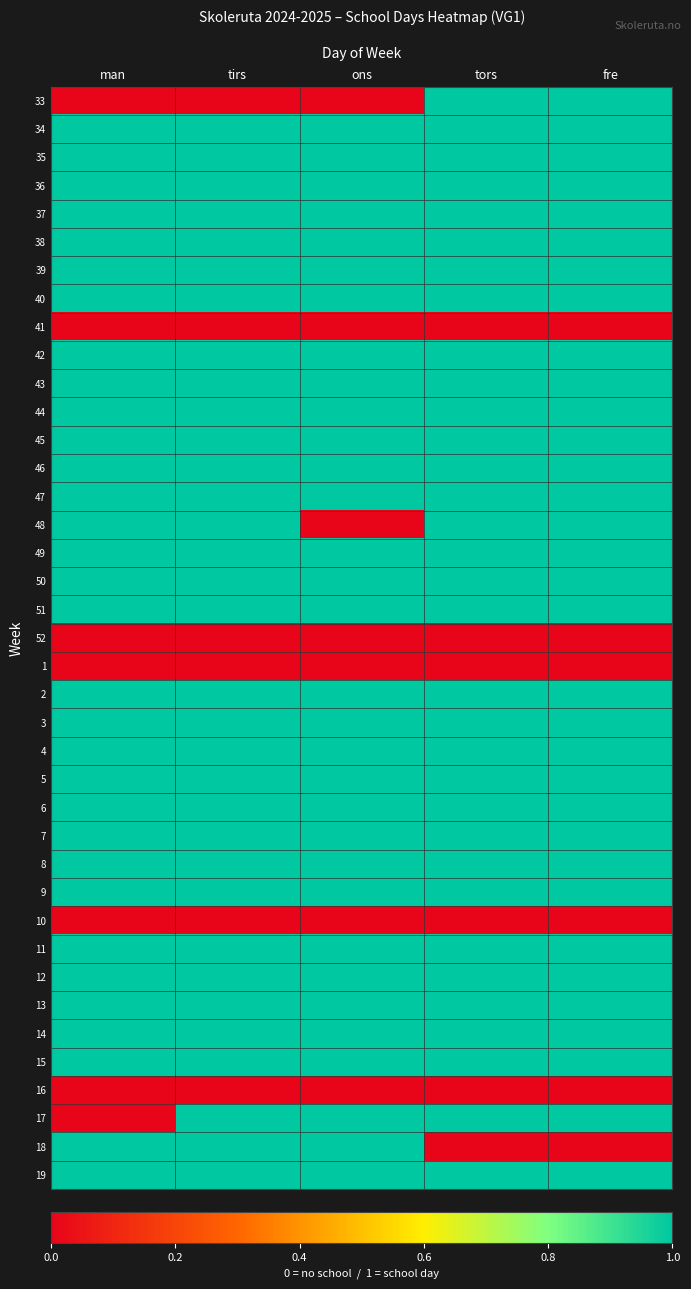

What is the spread (max minus min) of values at tirs?

1